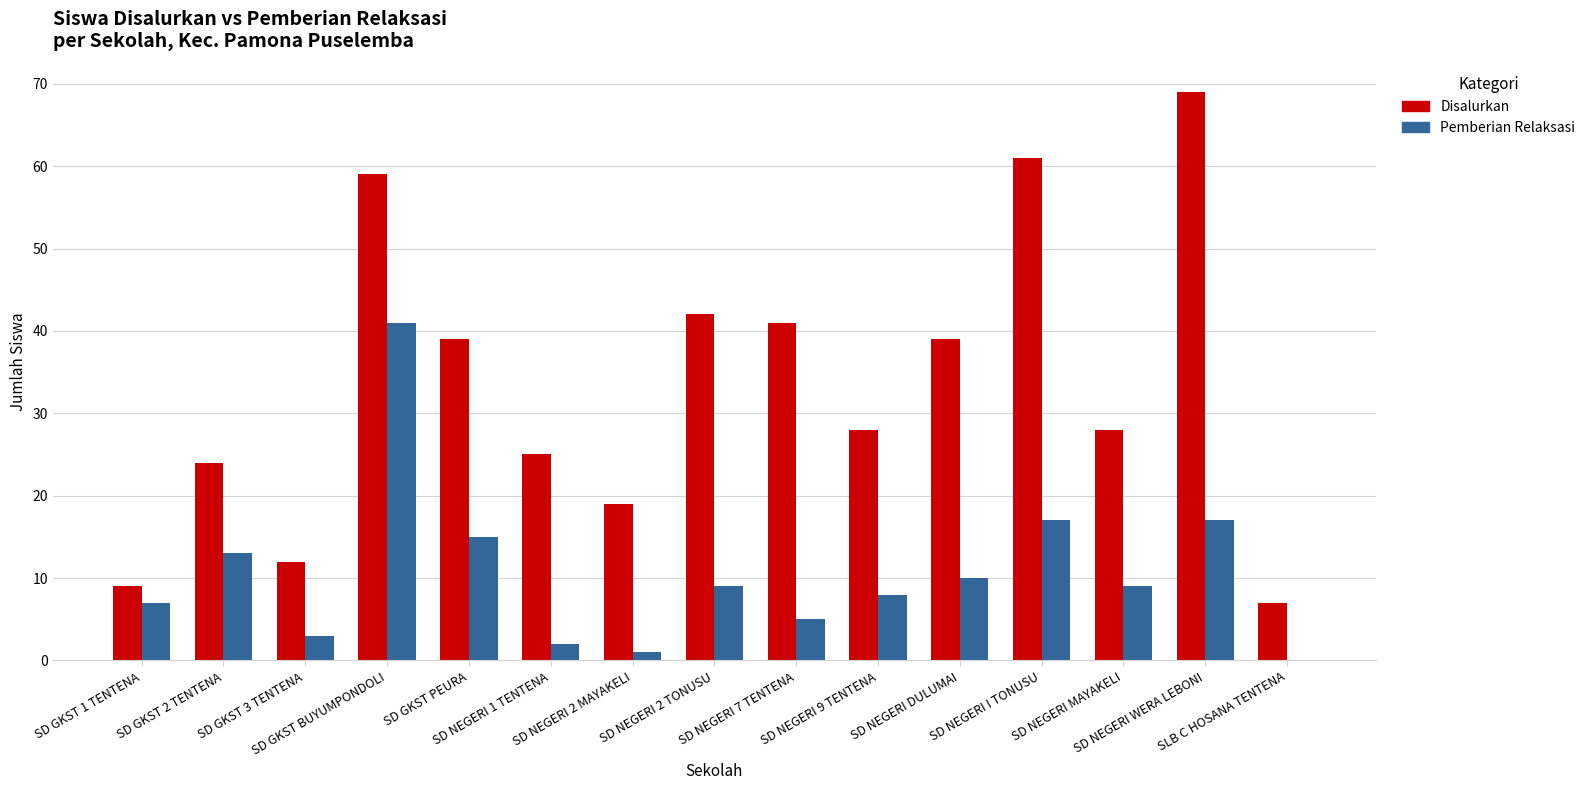

What is the sum of all Pemberian Relaksasi values?

157